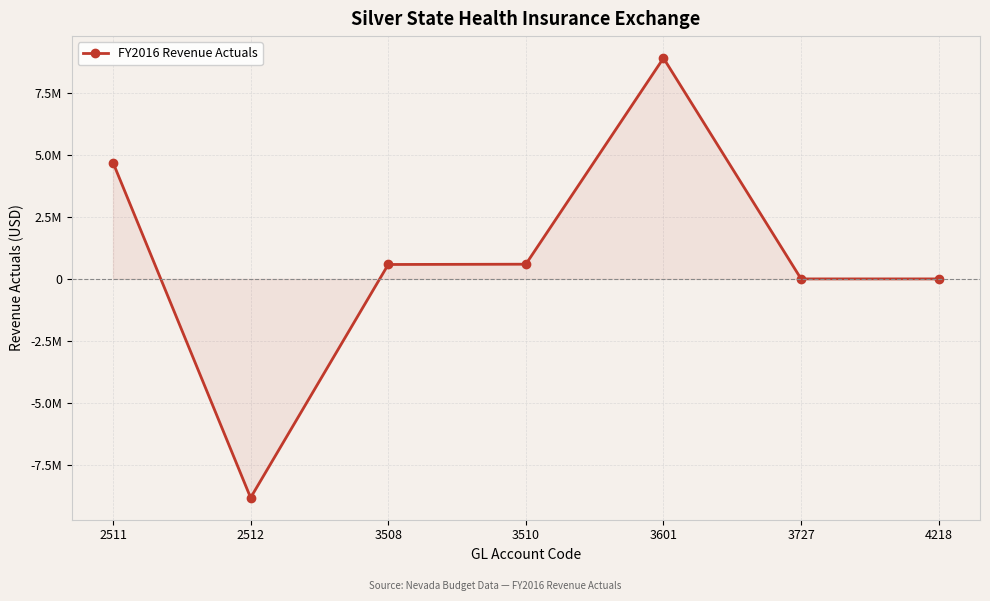

Does the chart have visible grid lines?

Yes